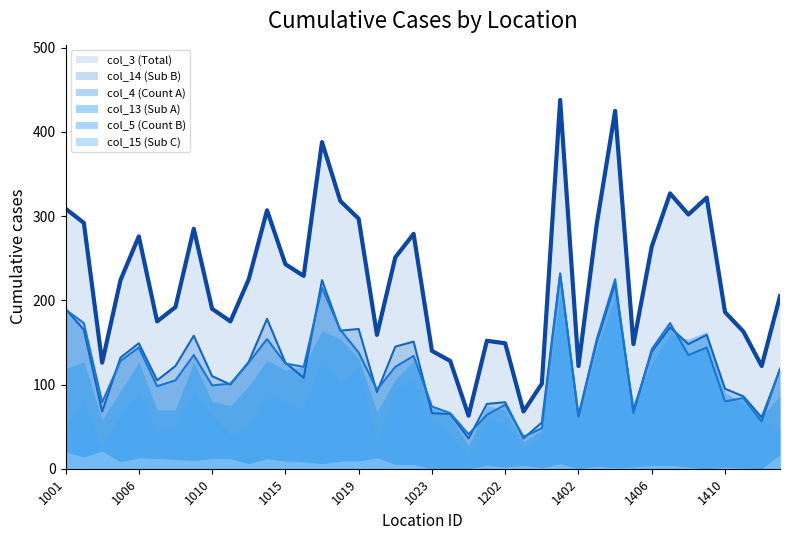

What is the sum of the col_4 values at 1410 and 1004?

208